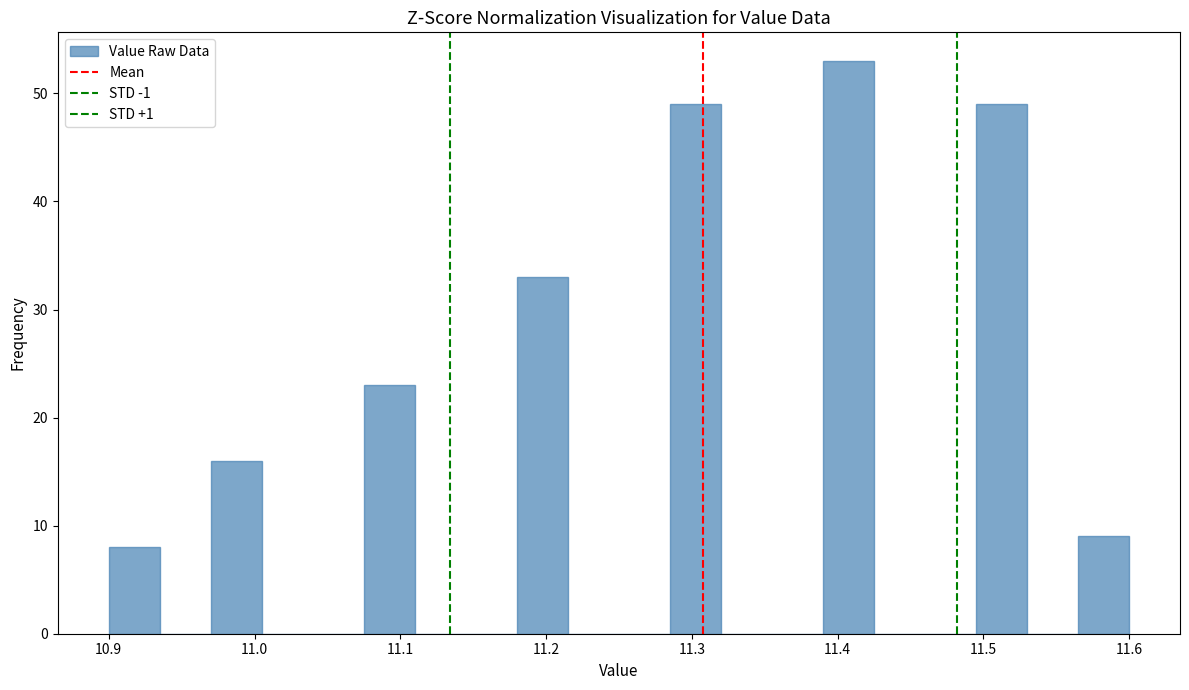

Read against the x-axis, roughly where is the centre of the tallest bar?

11.41